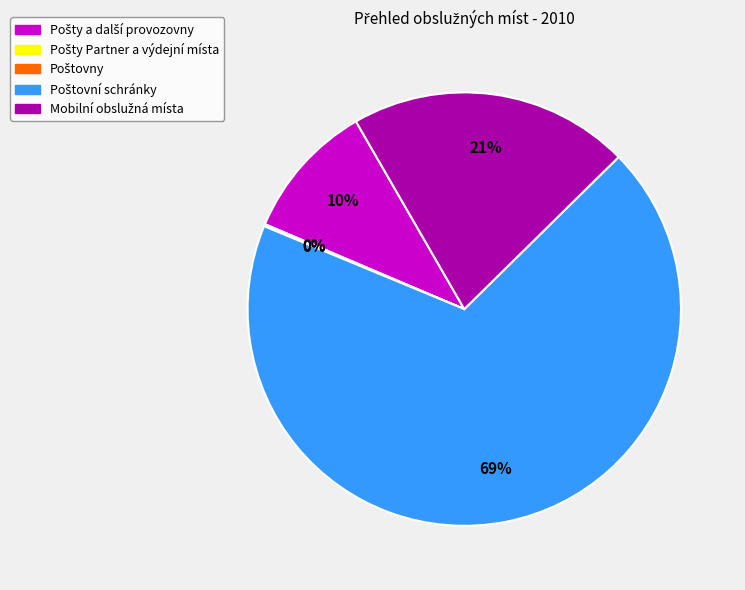

Is there a majority slice in this chart?

Yes